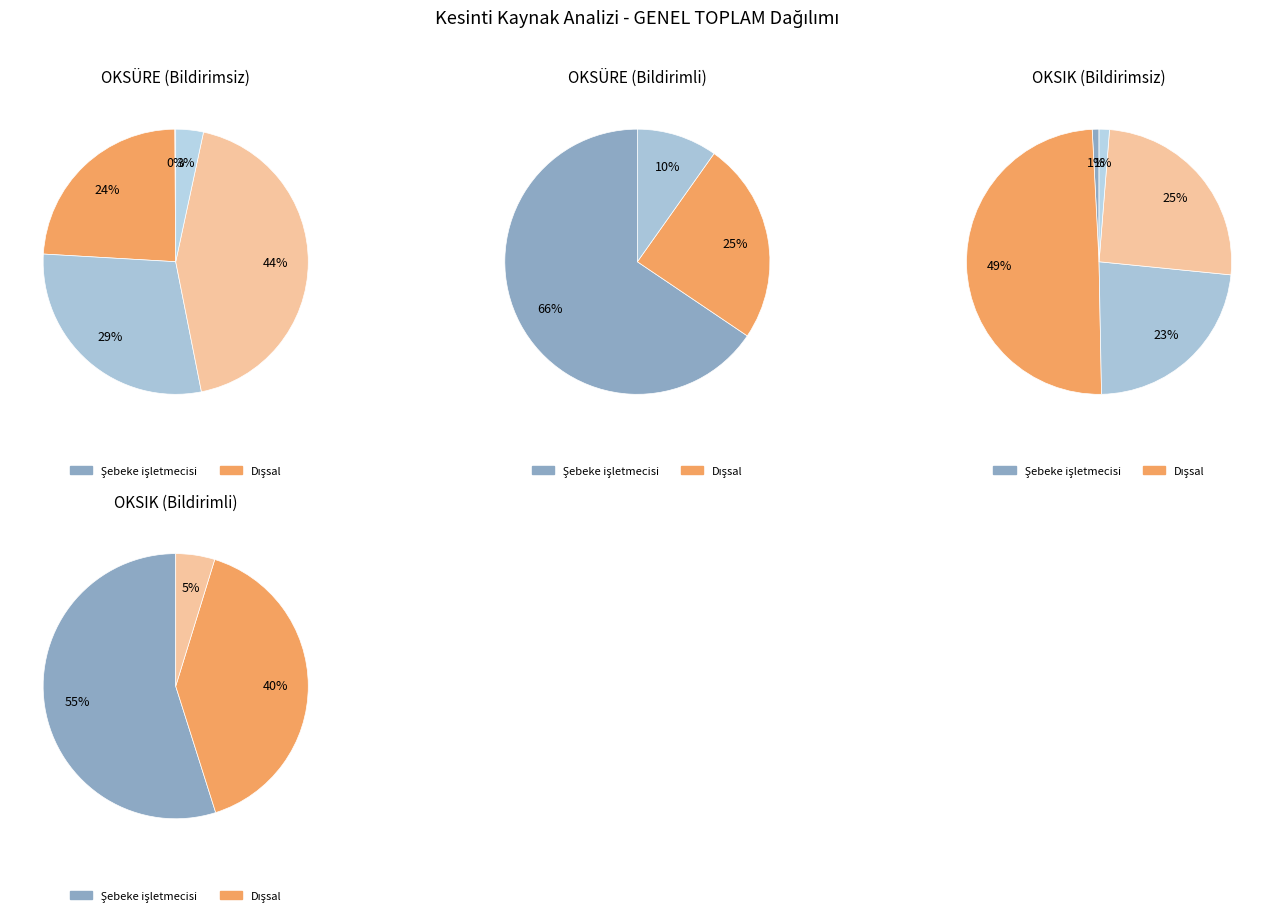

To the nearest percent, what percentage of the pie is İletim-Şebeke işletmecisi?

55%